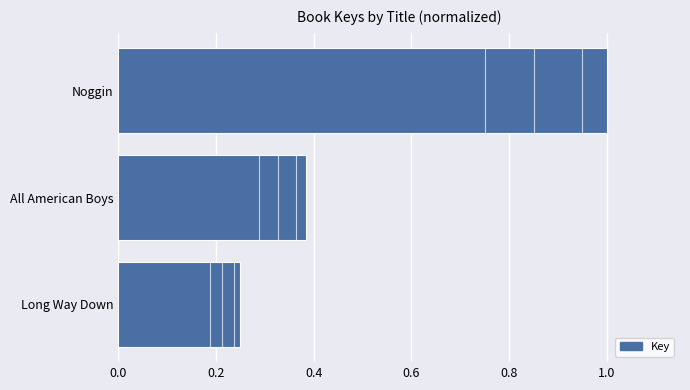

What is the change in value from All American Boys to Noggin?

+0.6